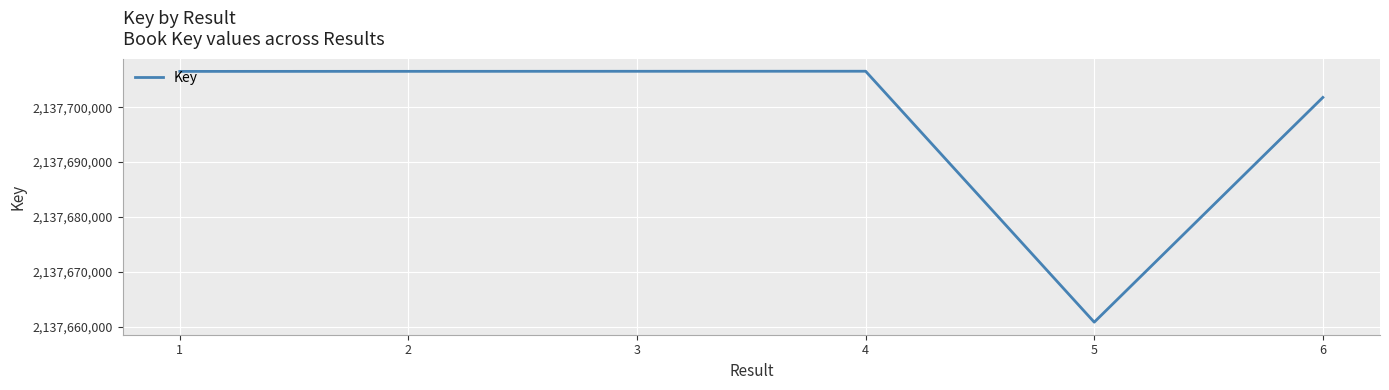

What is the difference between the second highest and second lowest values?

4772